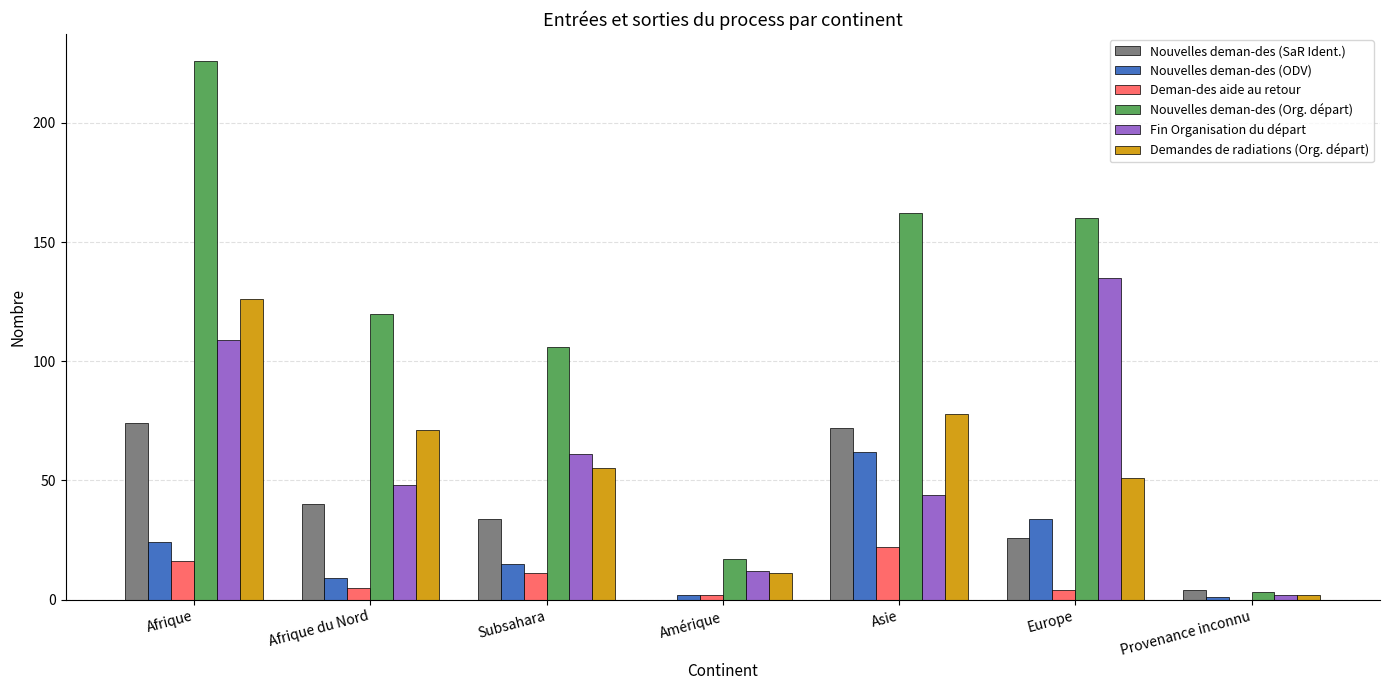

What is the spread (max minus min) of values at Afrique?

210